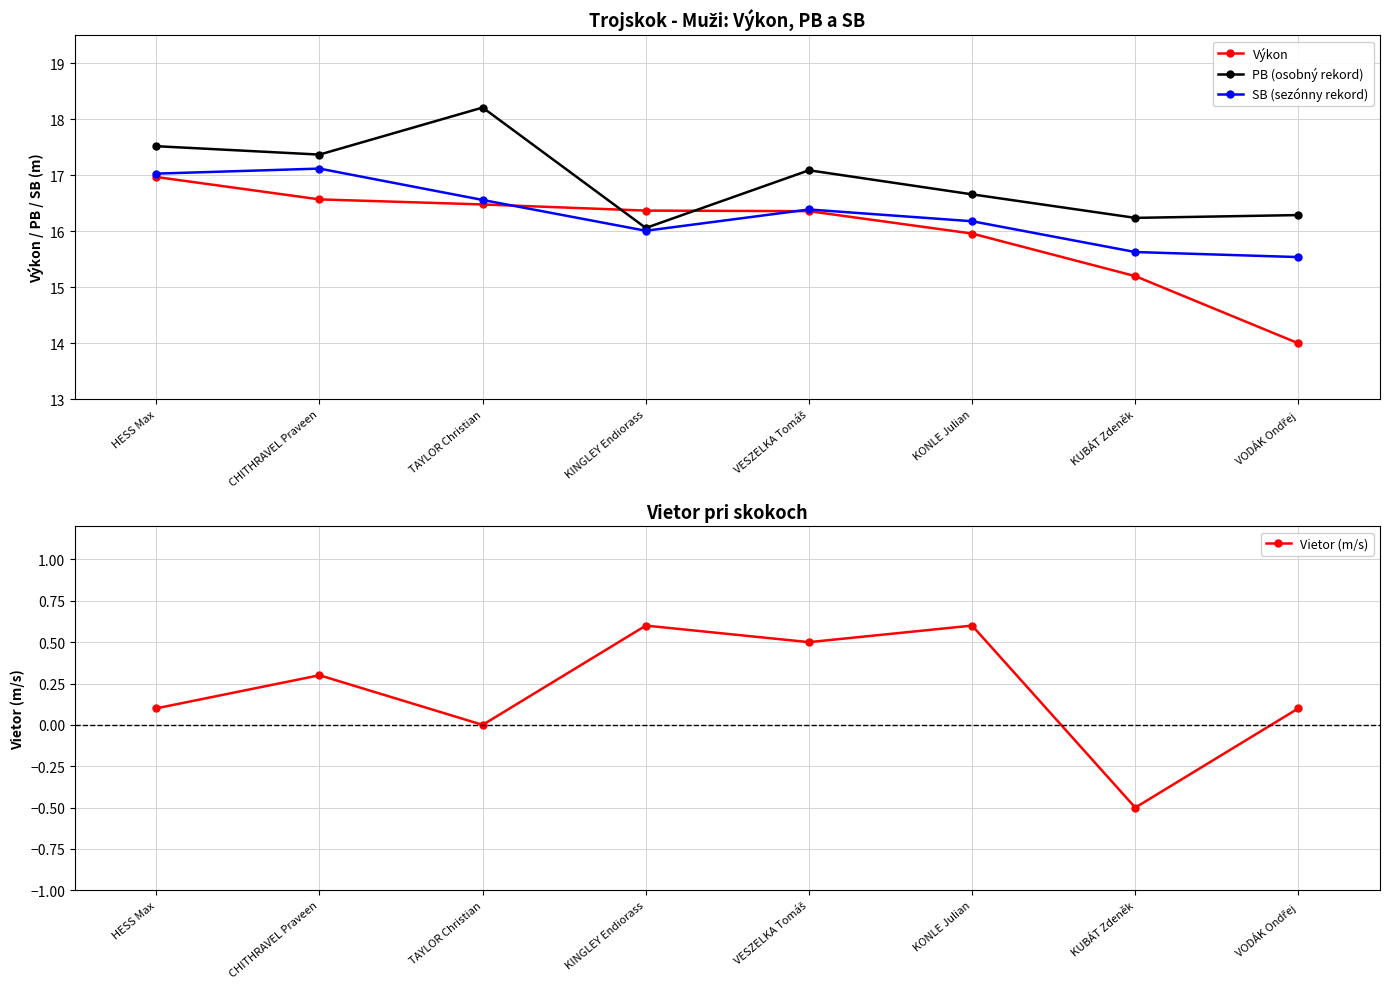

What is the sum of the SB (sezónny rekord) values at TAYLOR Christian and KONLE Julian?

32.7